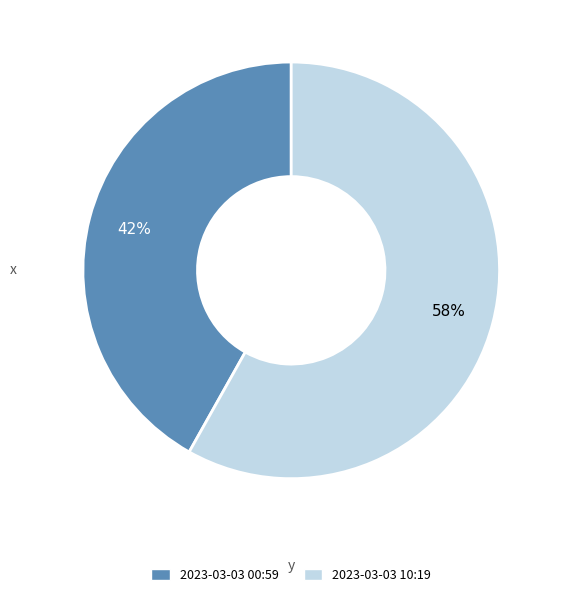

Count the number of slices in the pie.

2